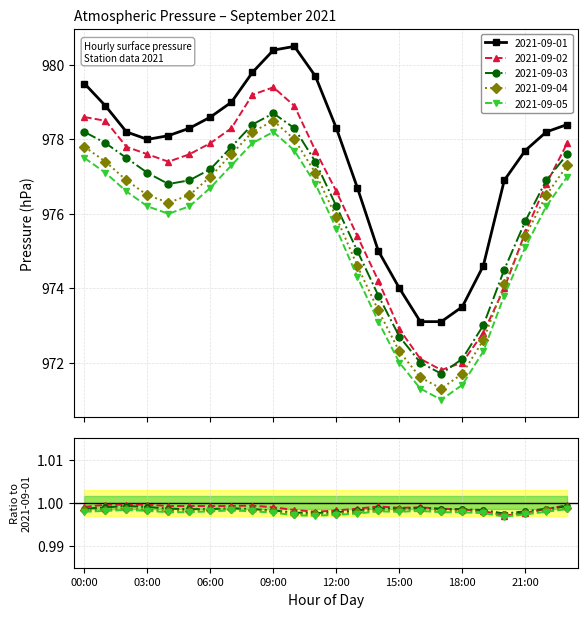

What is the value of the 2021-09-02 point at the 14th from the left?

975.4